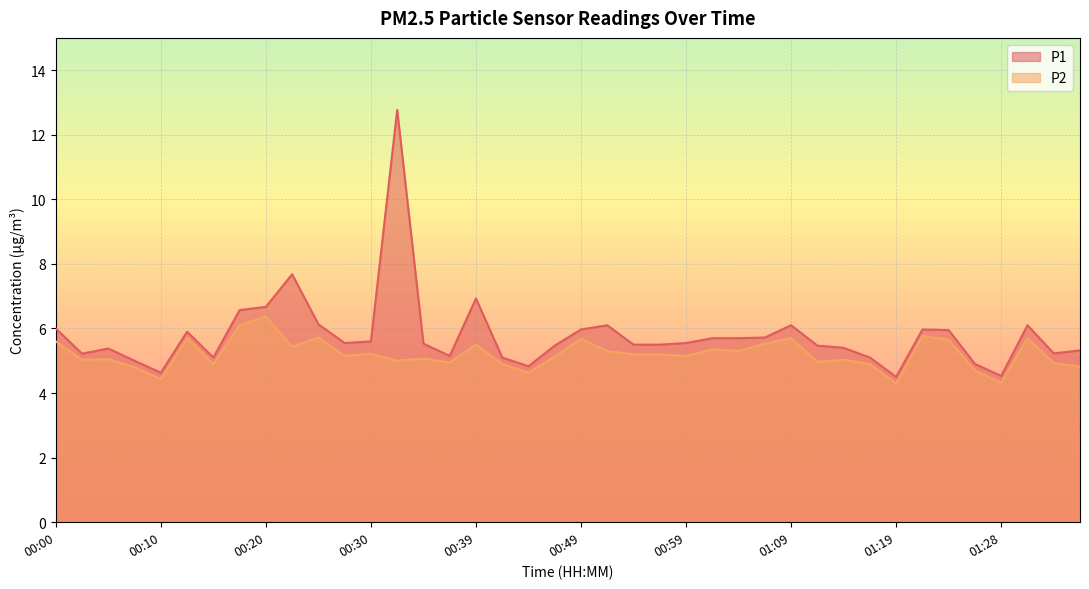

Does the chart display data point markers on the line(s)?

No